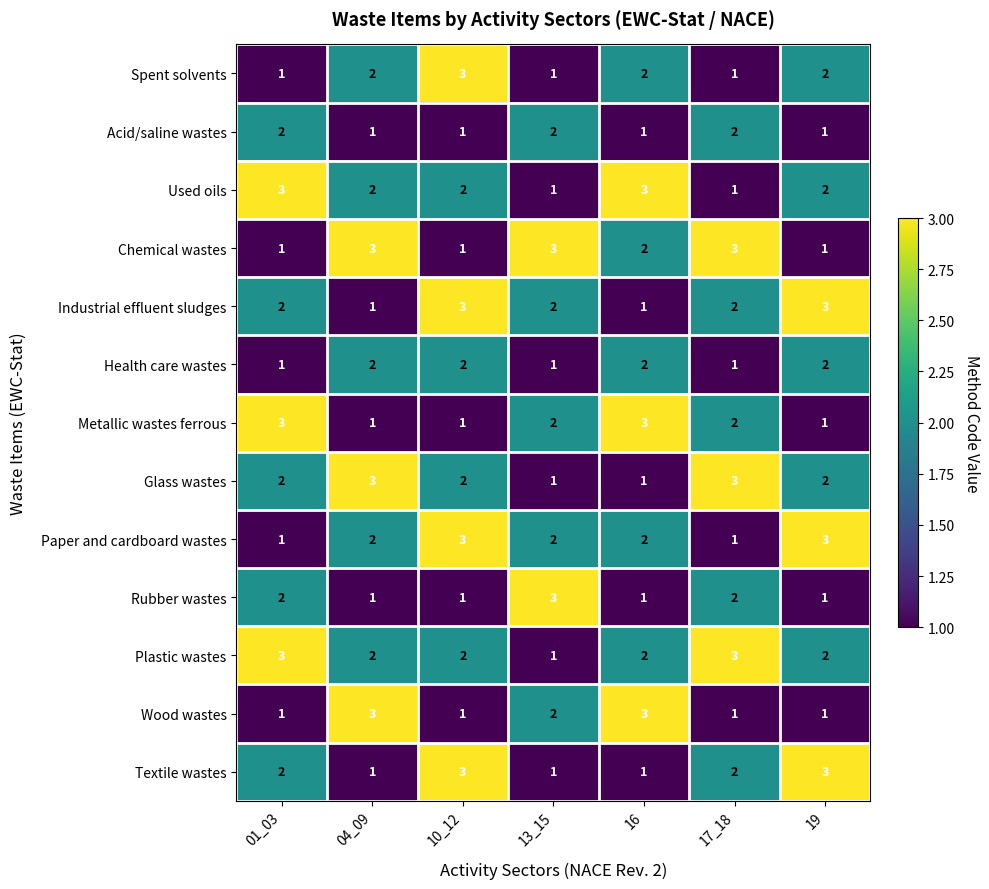

How many Used oils values are between 1 and 3?

7